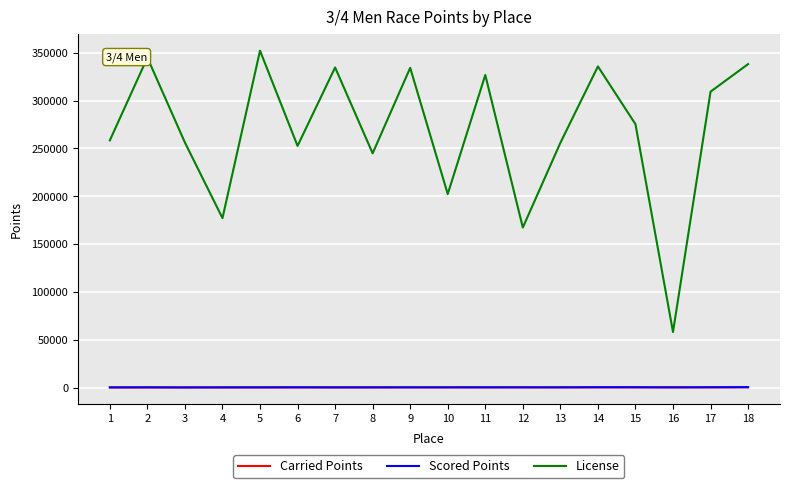

What are all the series names shown in the legend?

Carried Points, Scored Points, License